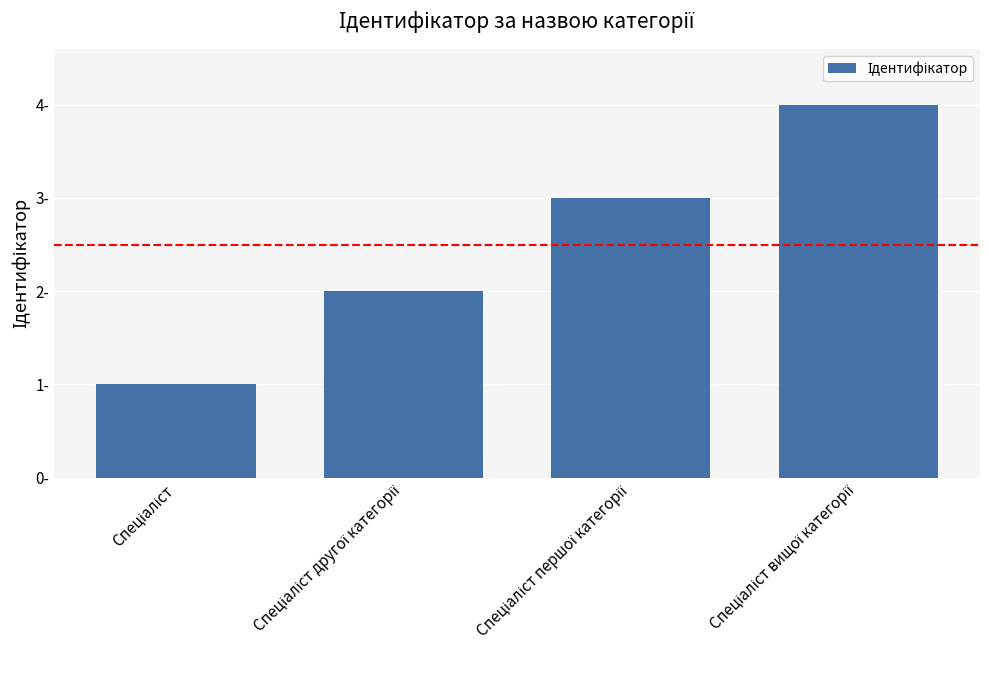

Reading left to right, list all the values displayed in this chart.

1	2	3	4